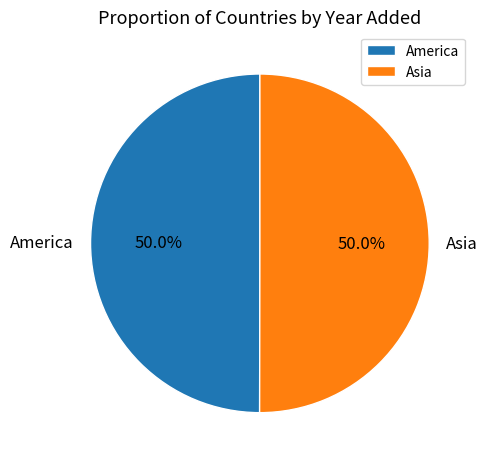

Approximately how many times larger is the value at America compared to Asia?

1.0